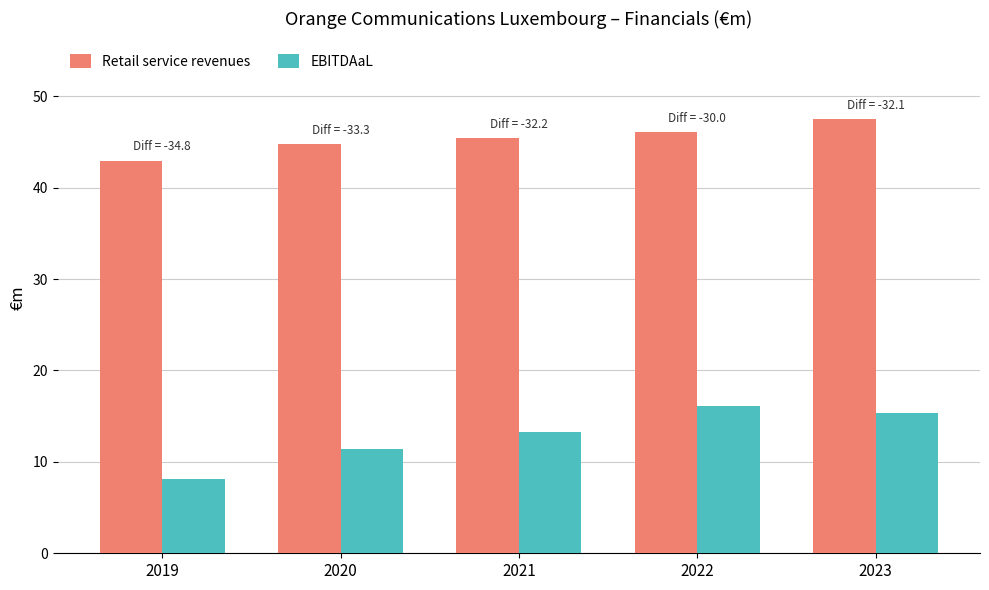

What is the smallest value displayed?

8.1